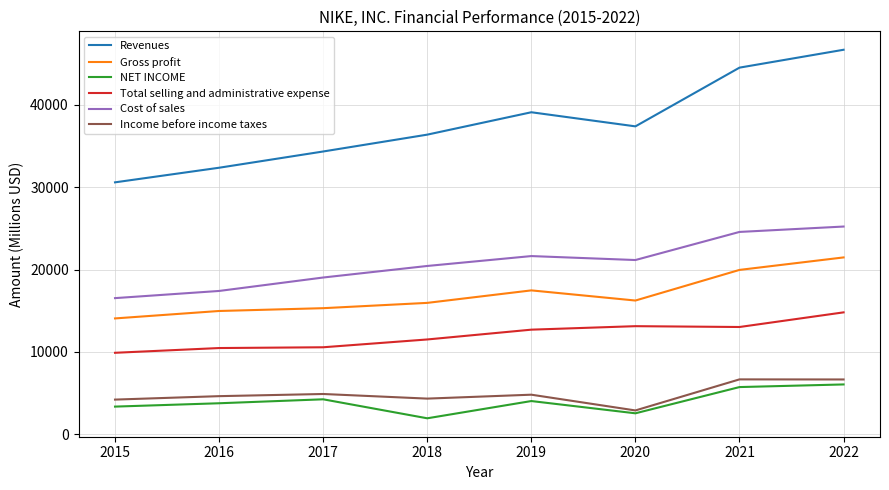

Which series has the widest spread of values?

Revenues